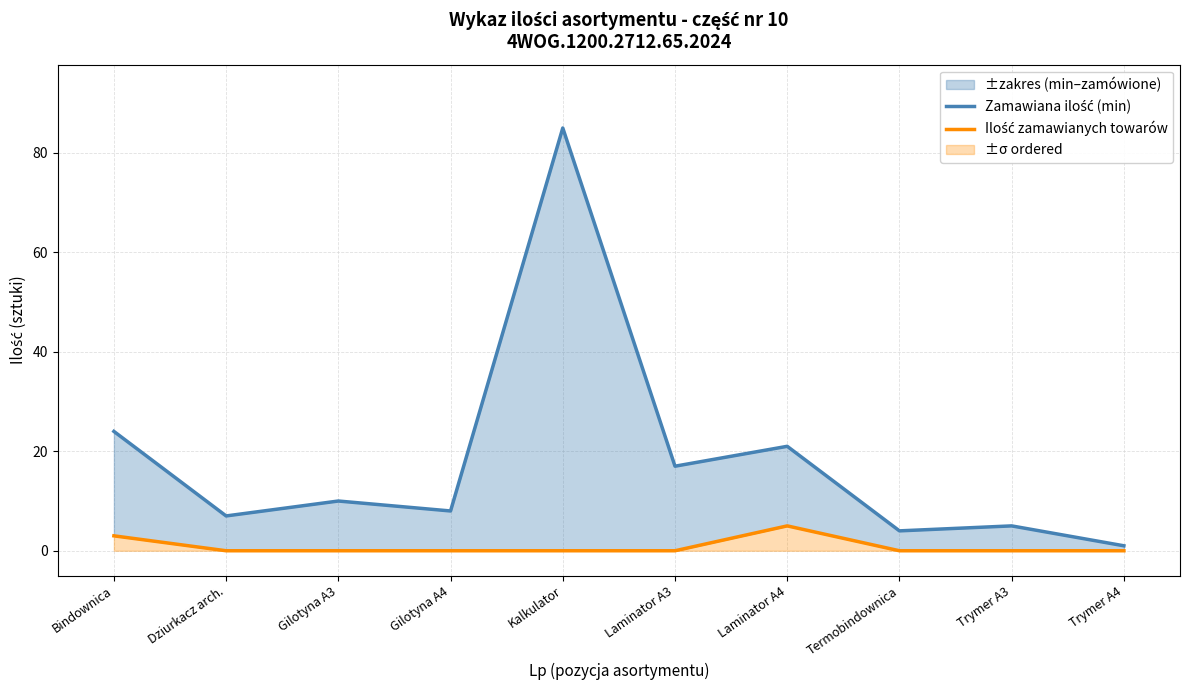

The value of Ilość zamawianych towarów at Dziurkacz arch. is 0. True or false?

True